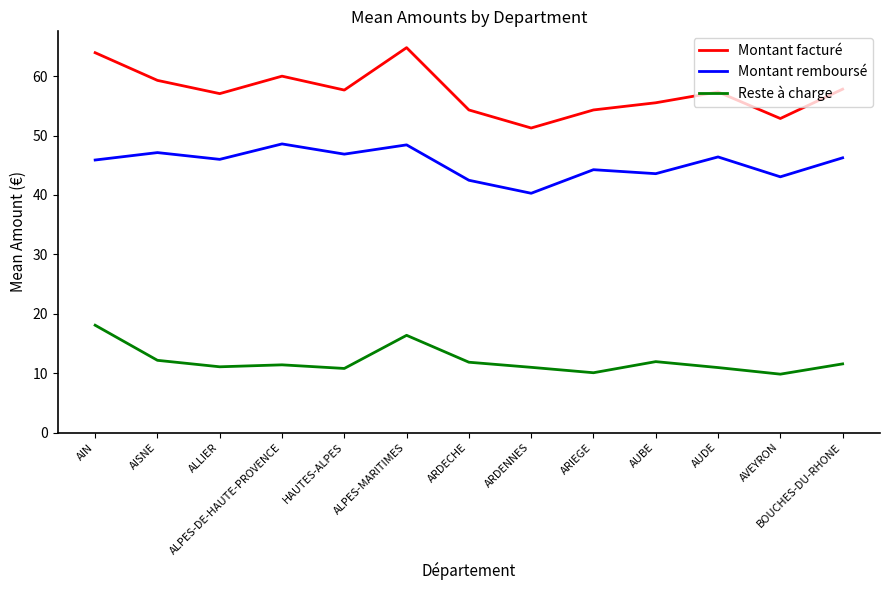

The value of Reste à charge at ARIEGE is 10.1. True or false?

True